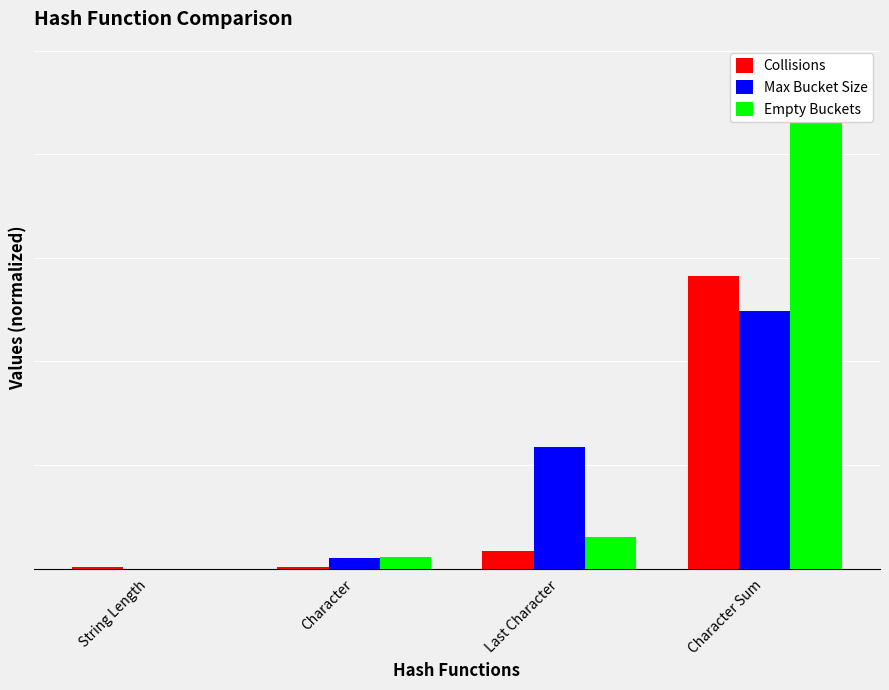

At how many categories does at least one series exceed 43?

1